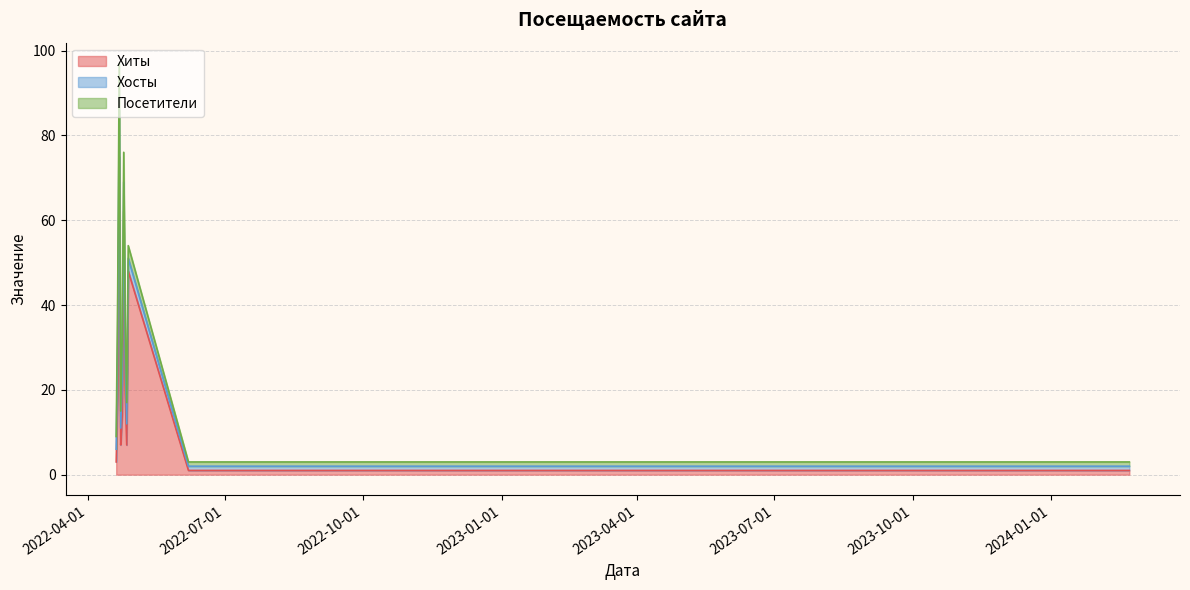

How many lines are shown in the chart?

3